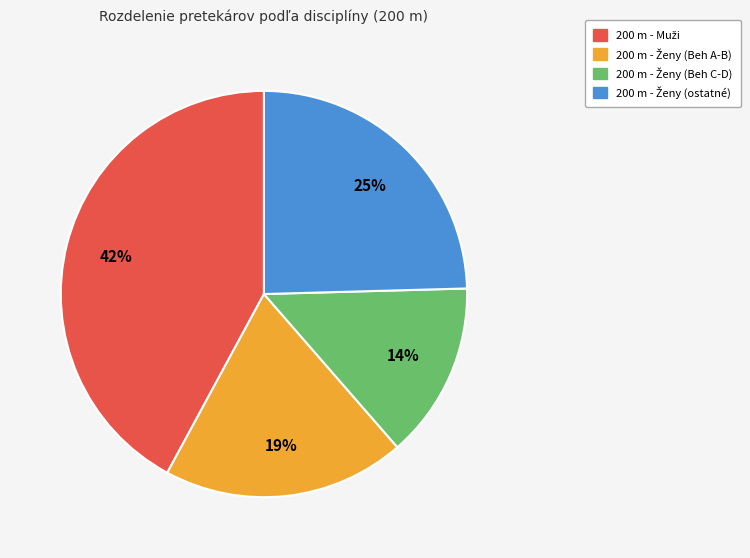

To the nearest percent, what is the average slice percentage?

25%